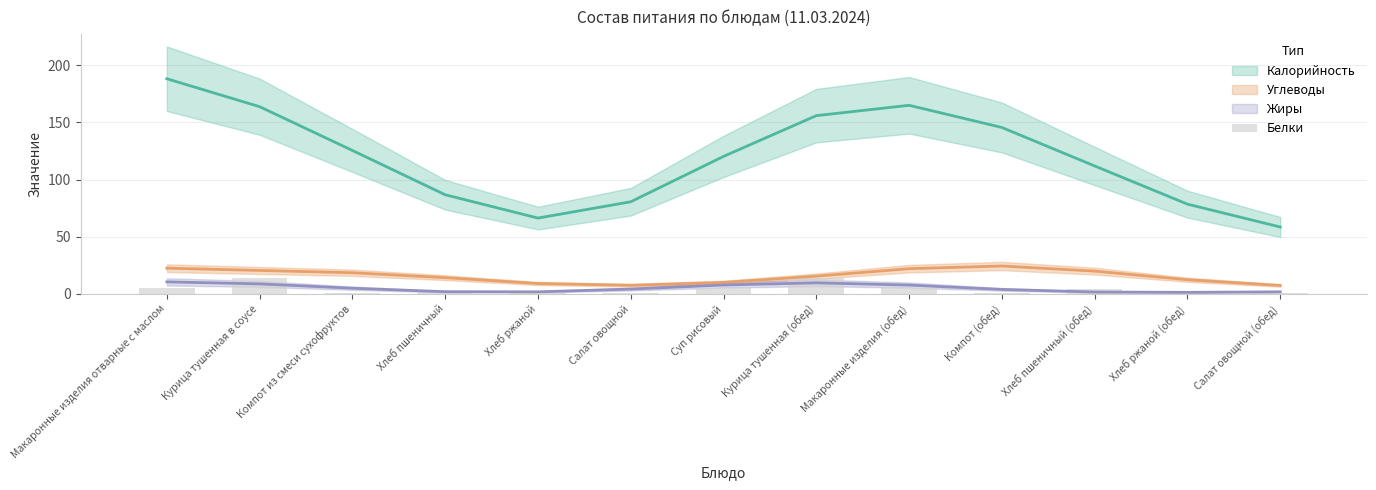

What value does the data have at Хлеб пшеничный (обед), to the nearest 5?

5